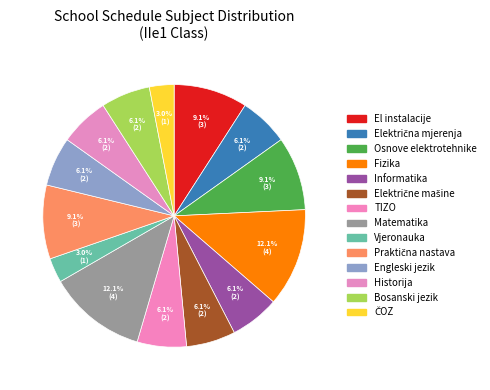

What is the largest slice in the pie chart?

Fizika